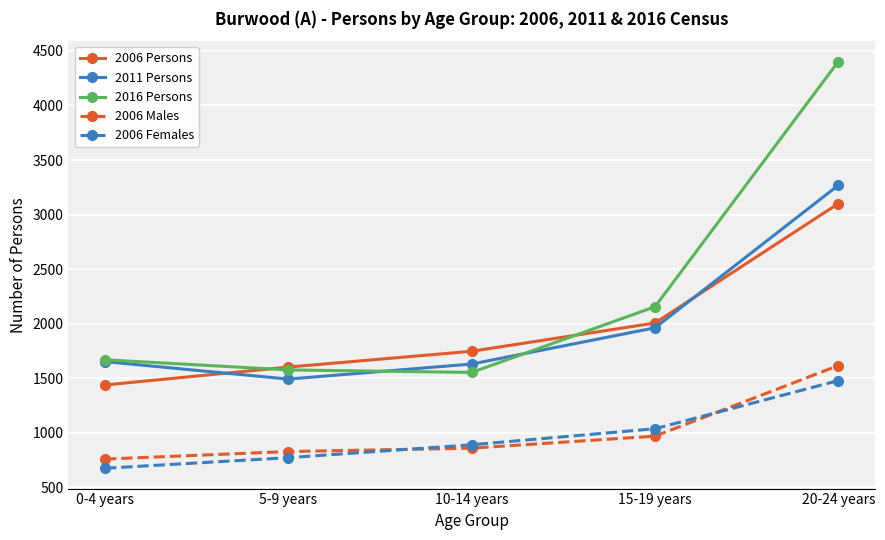

The 2006 Males series shows 505 at 0-4 years. True or false?

False